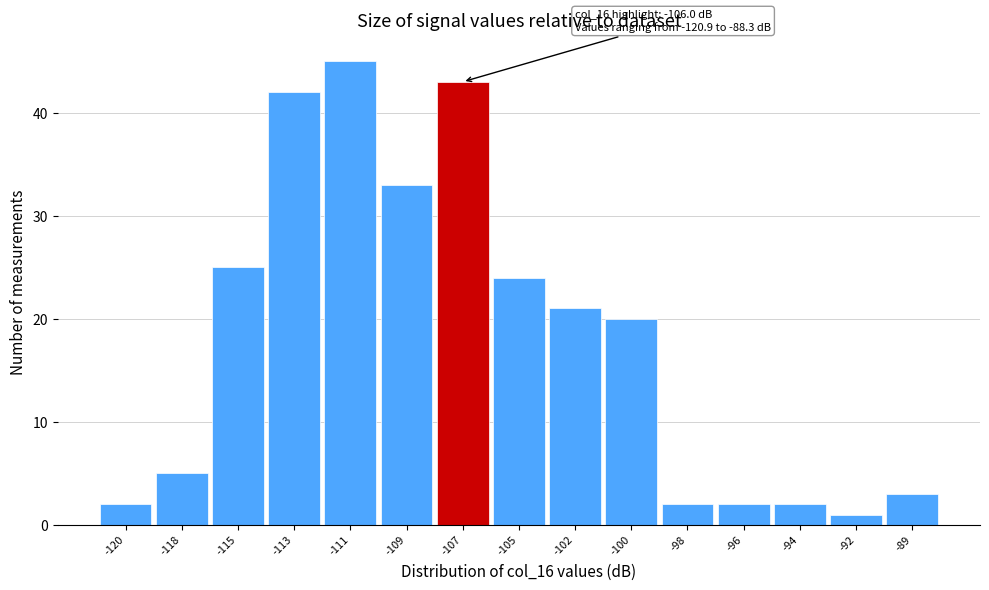

Reading left to right, transcribe all the data shown in this chart.

-120=2	-118=5	-115=25	-113=42	-111=45	-109=33	-107=43	-105=24	-102=21	-100=20	-98=2	-96=2	-94=2	-92=1	-89=3